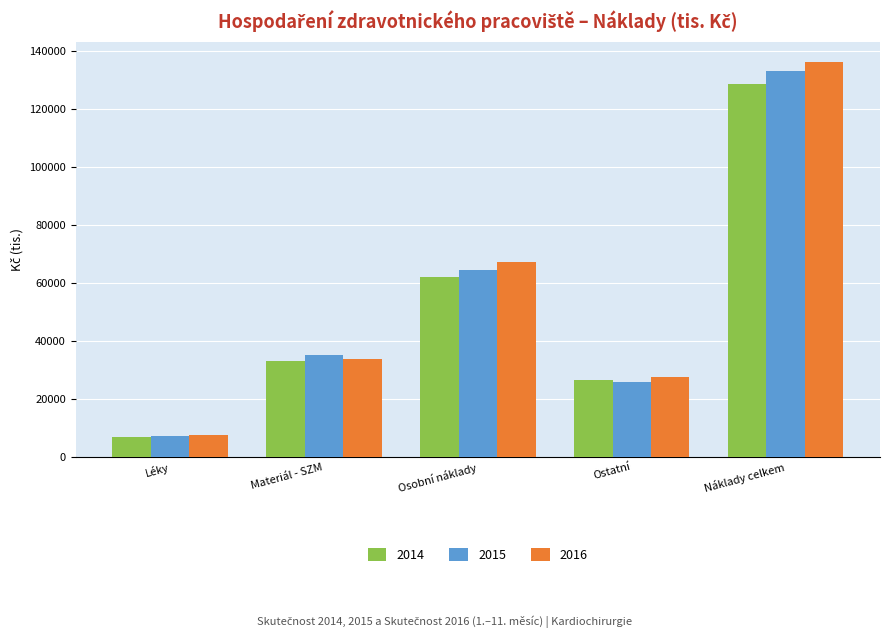

True or false: 2016 has a value of 12342.4 at Materiál - SZM.

False